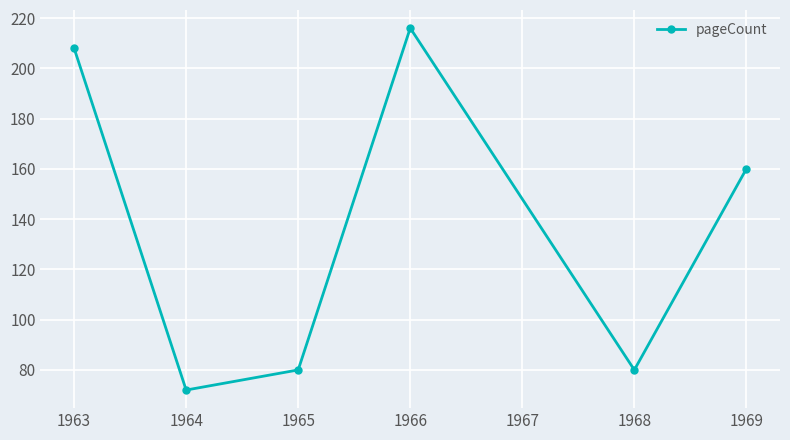

At which category does the data reach its first local peak?

1966